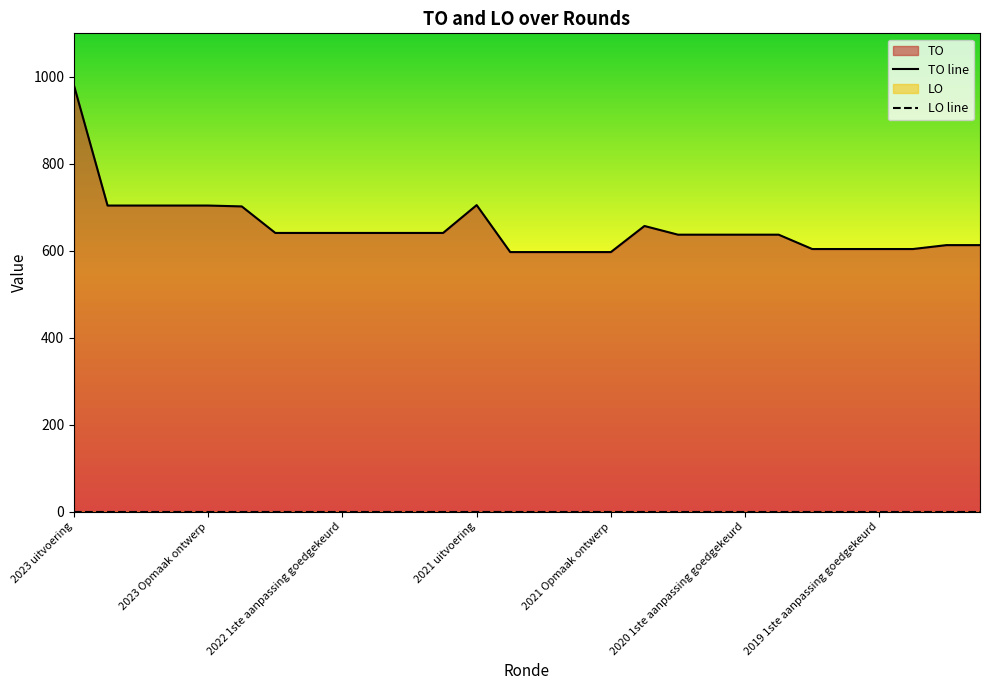

Does the chart have visible grid lines?

No